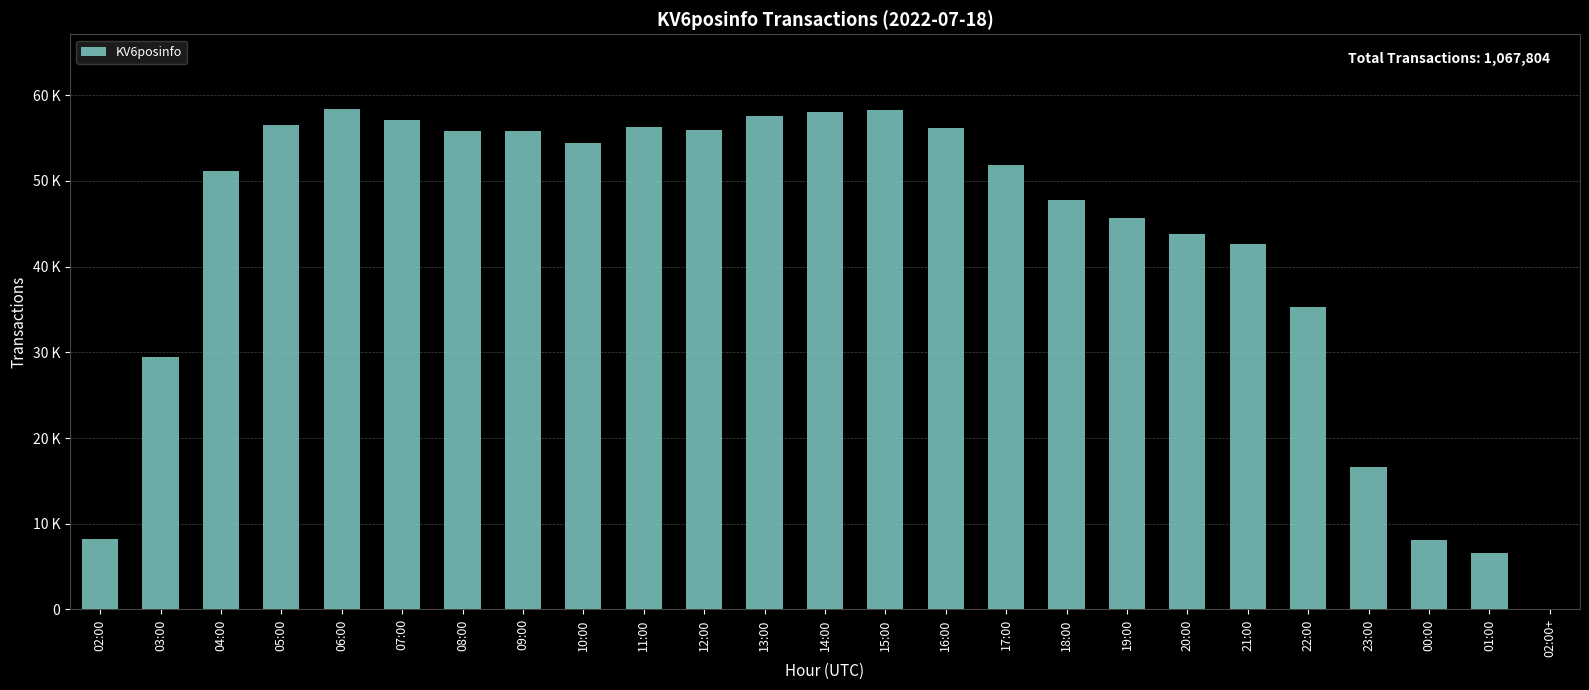

Are the bars horizontal?

No